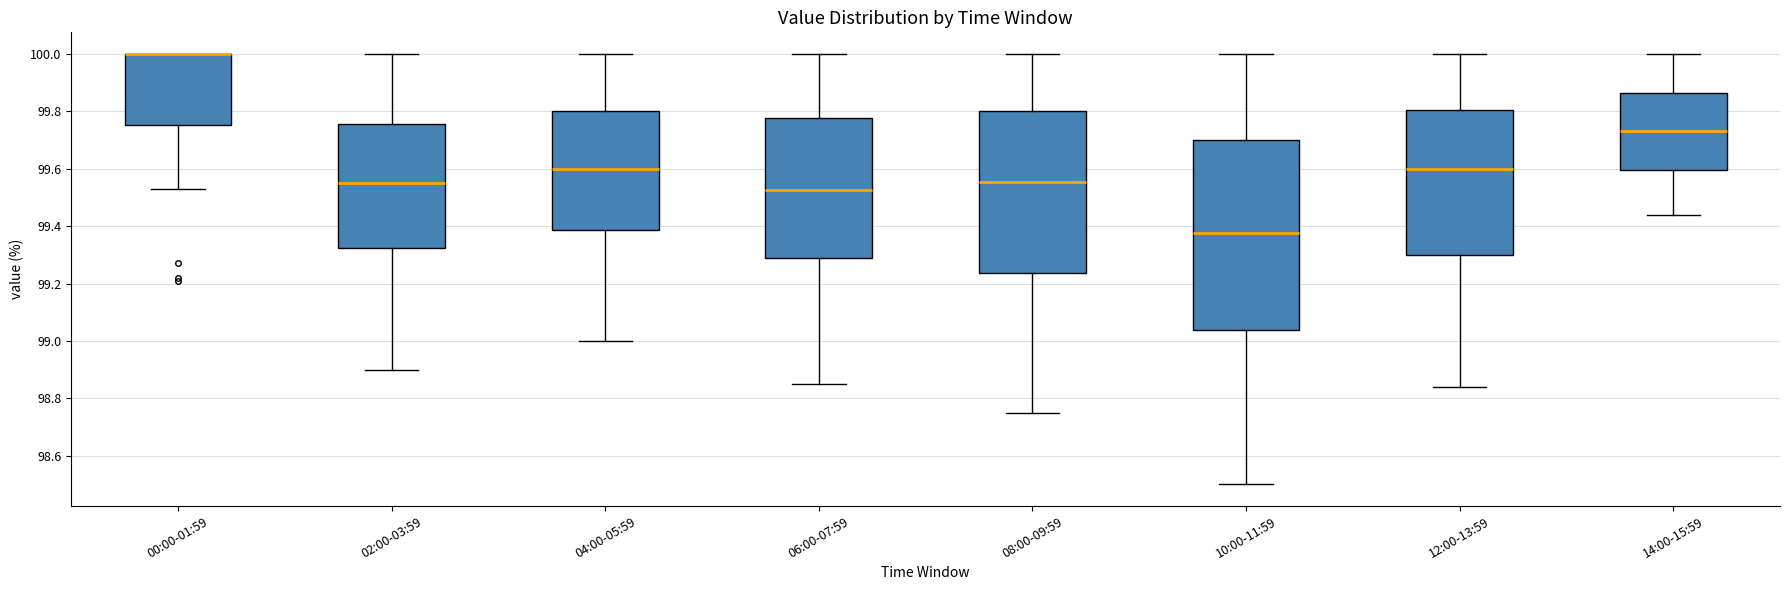

Which box is the tallest, from its lower edge to its upper edge?

10:00-11:59